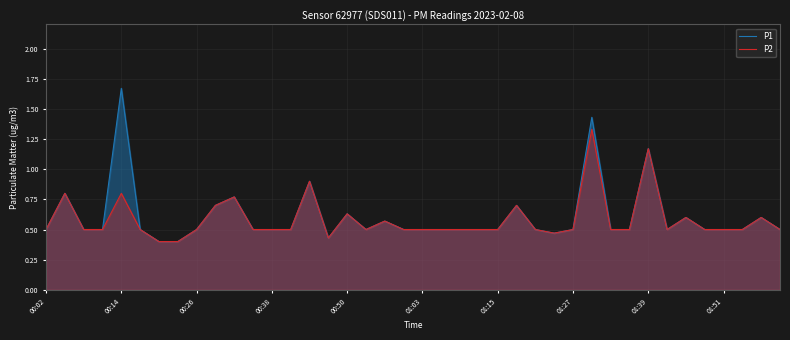

True or false: P2 has a value of 0.5 at 39.

True